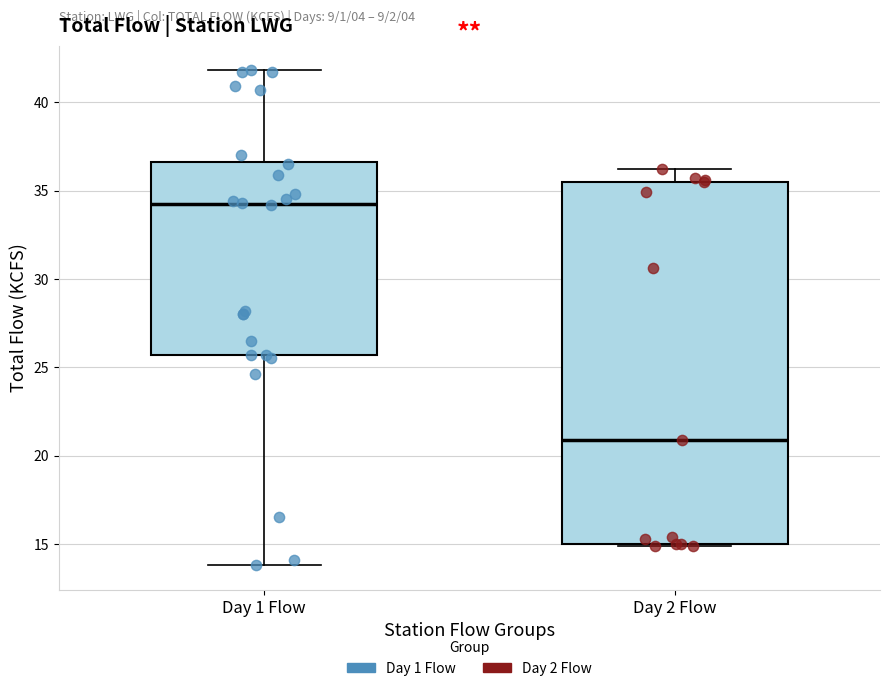

Which box's median line is the highest?

Day 1 Flow